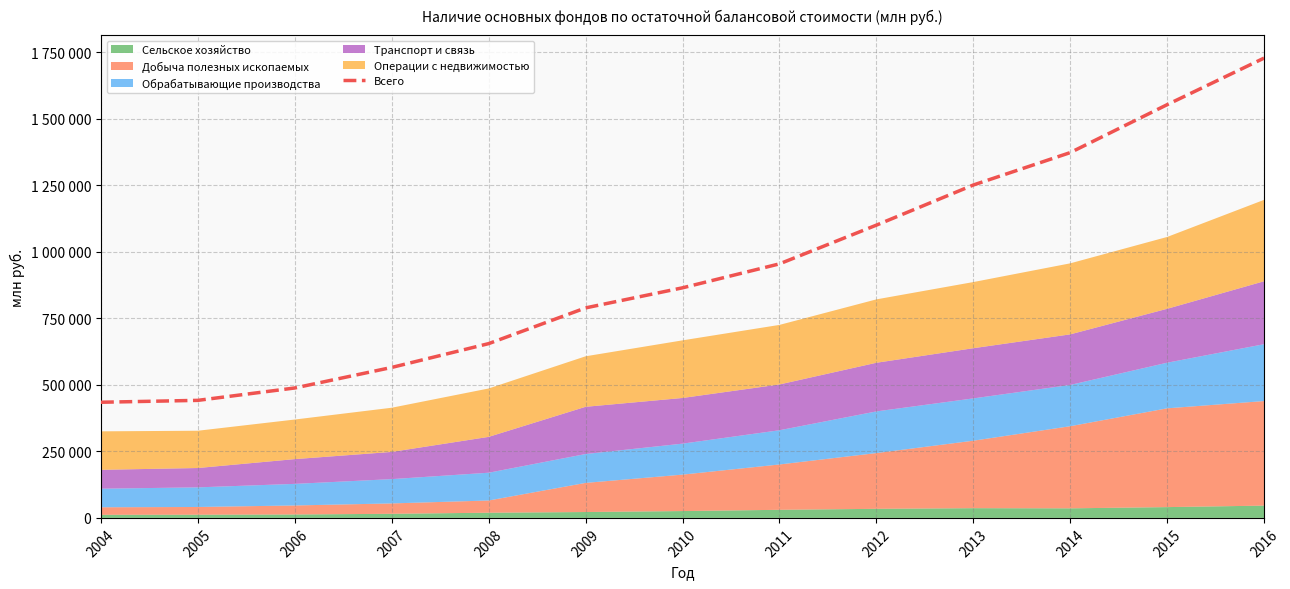

Which category has the highest value across all series?

2016